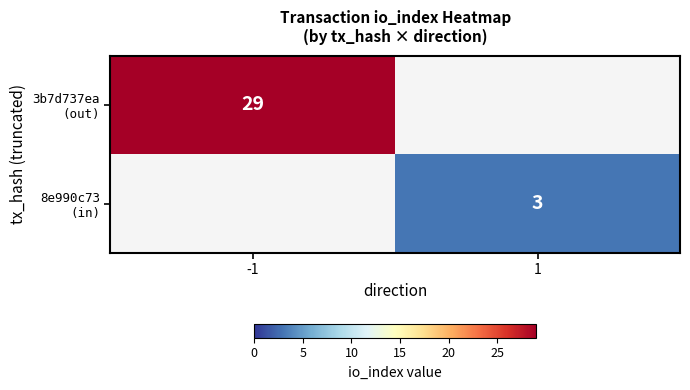

True or false: 3b7d737ea (out) has a value of 39.7 at -1.

False